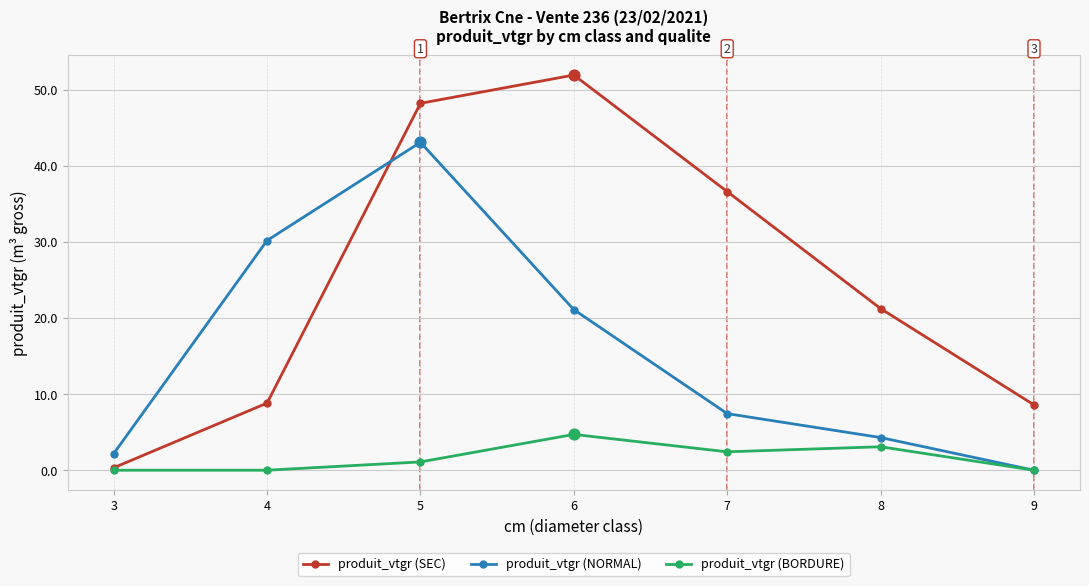

What are all the series names shown in the legend?

produit_vtgr (SEC), produit_vtgr (NORMAL), produit_vtgr (BORDURE)